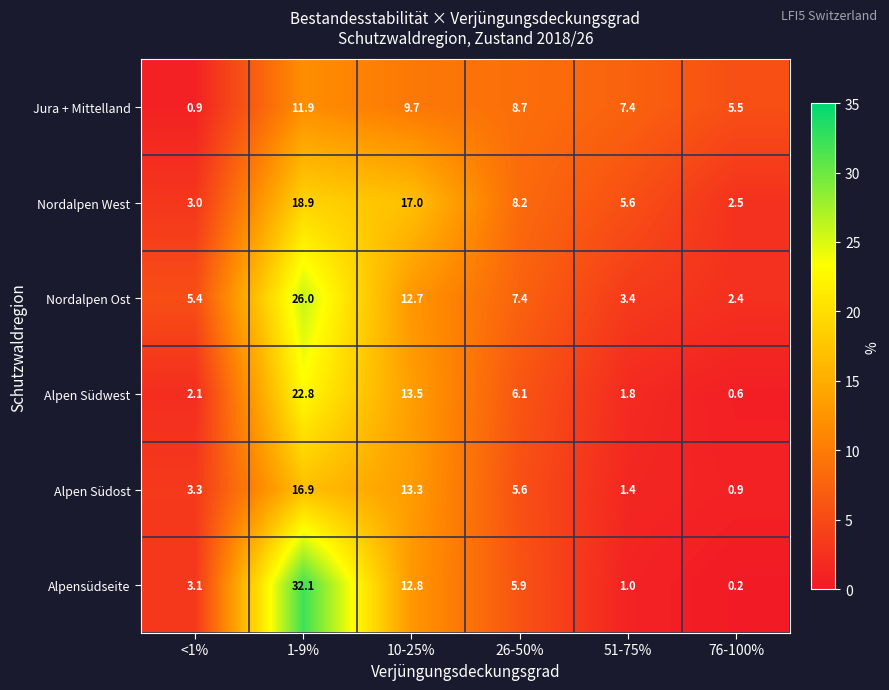

How many series are shown in this chart?

6